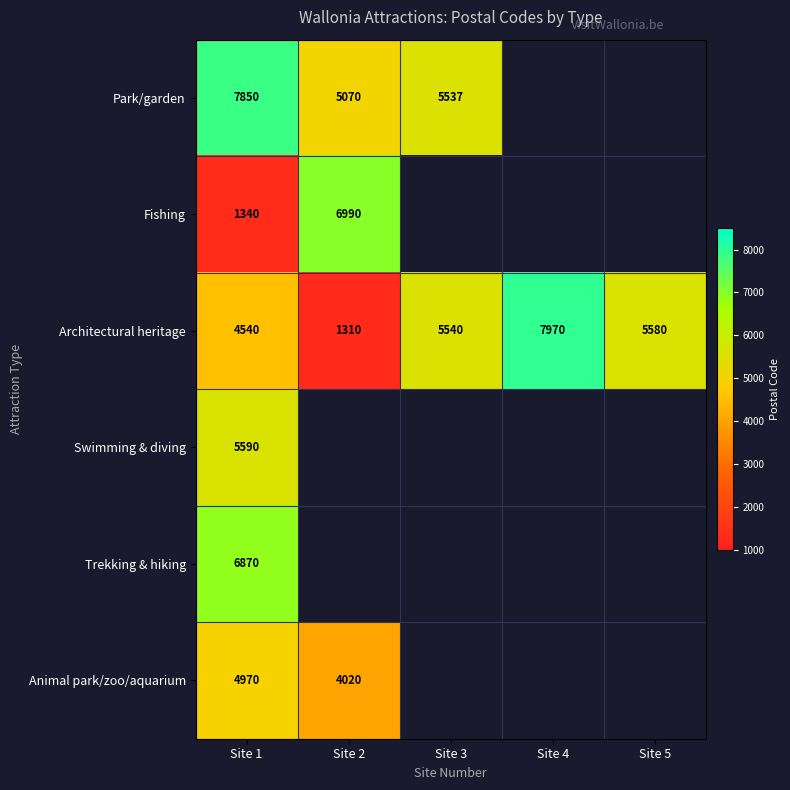

At how many categories does at least one series exceed 2419?

5